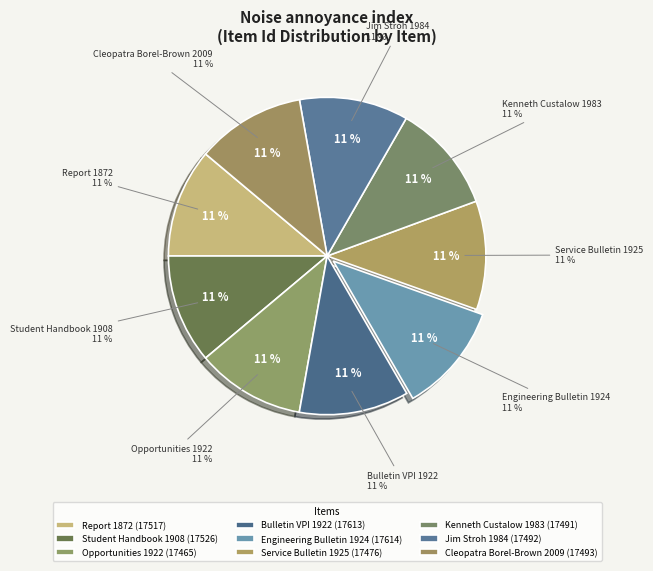

How many slices are in this pie chart?

9